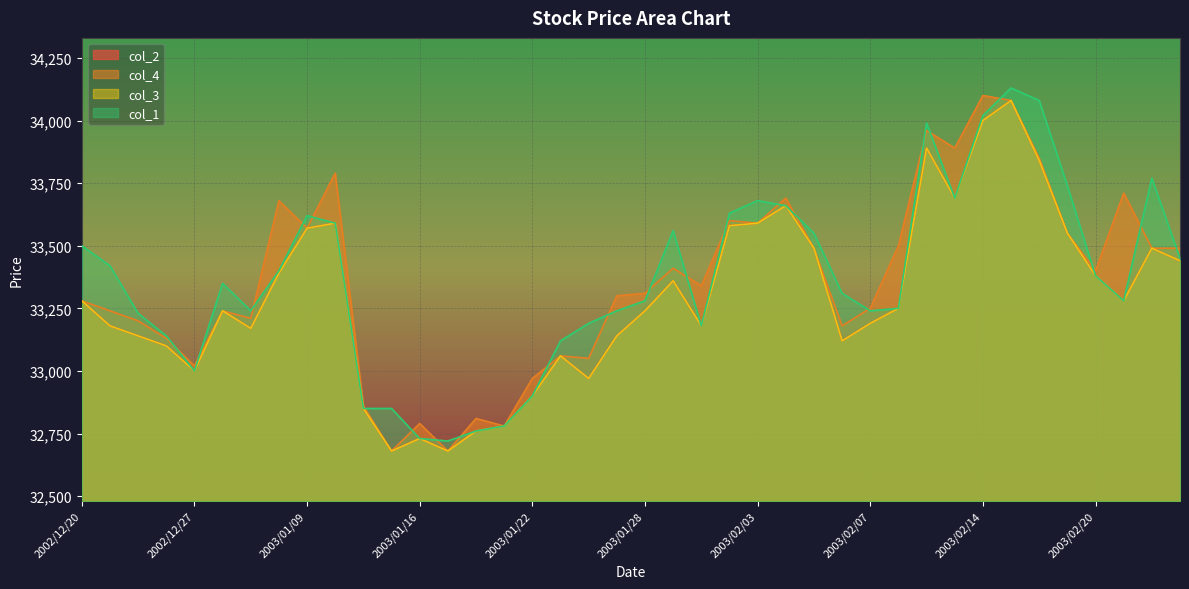

What is the minimum value shown in the chart?

32680